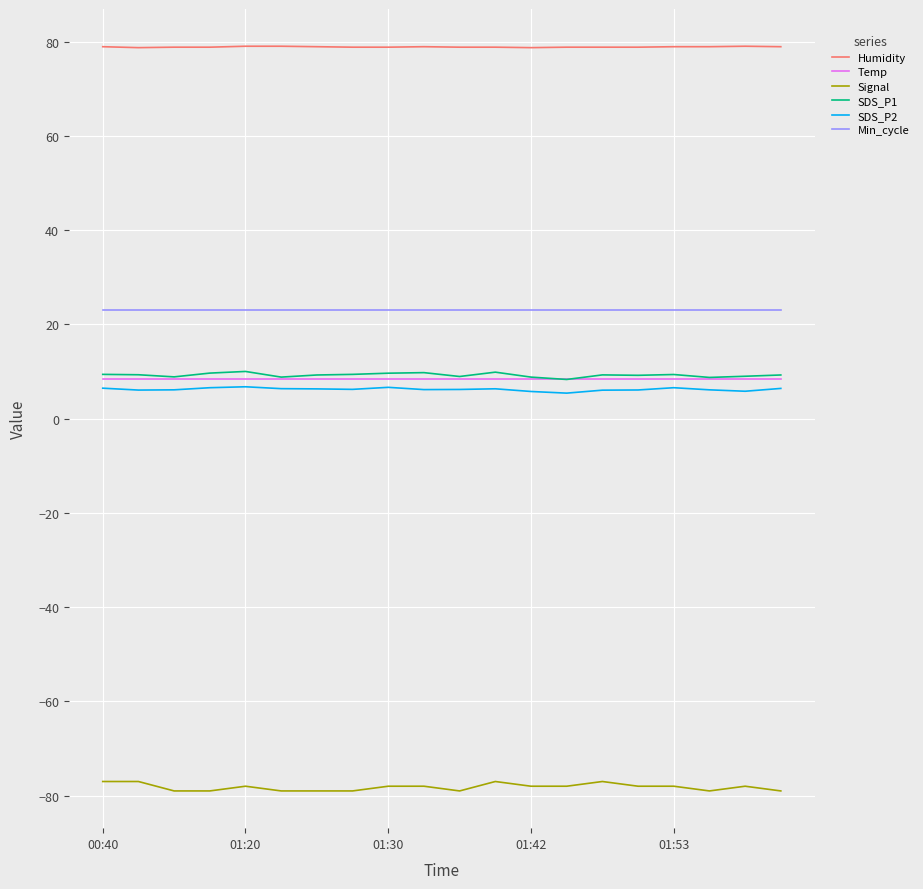

What is the lowest value of the Signal series?

-79.0